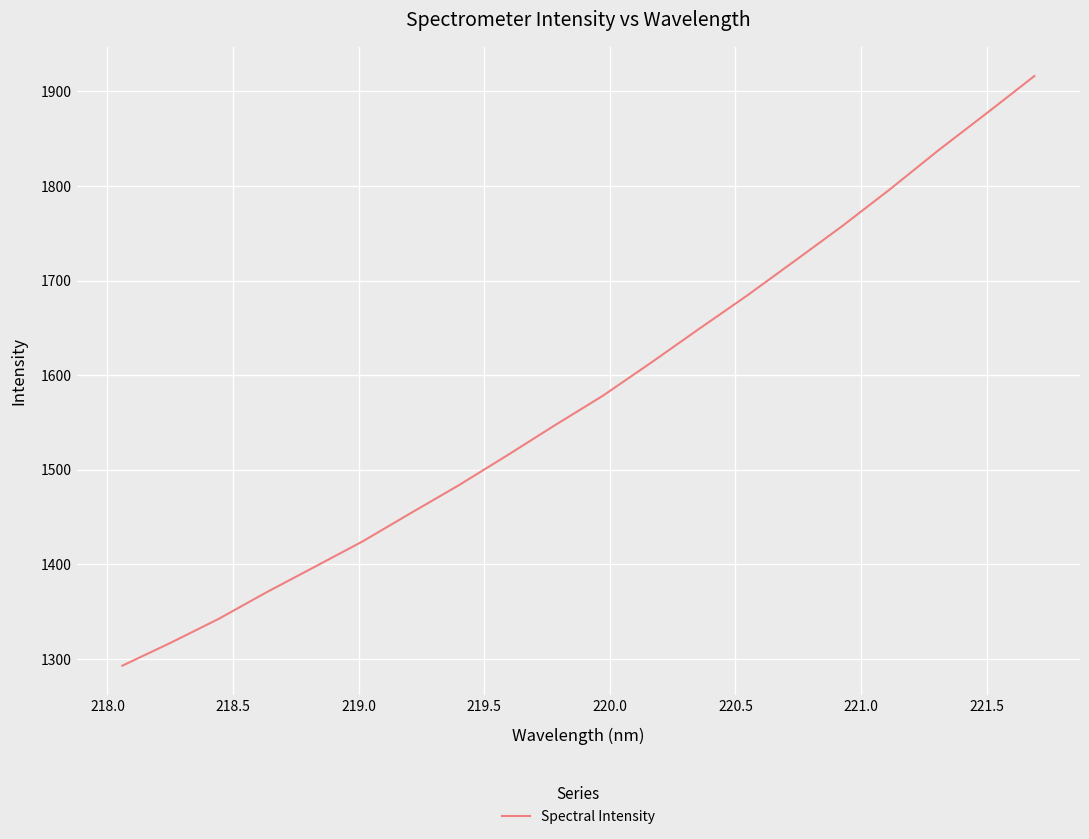

Reading left to right, extract all data points from this chart.

1292.7	1316.8	1342.1	1370.3	1397.1	1424.1	1453.9	1483.4	1514.7	1546.8	1578.0	1612.8	1648.5	1683.7	1720.6	1757.8	1797.0	1837.8	1876.8	1916.3